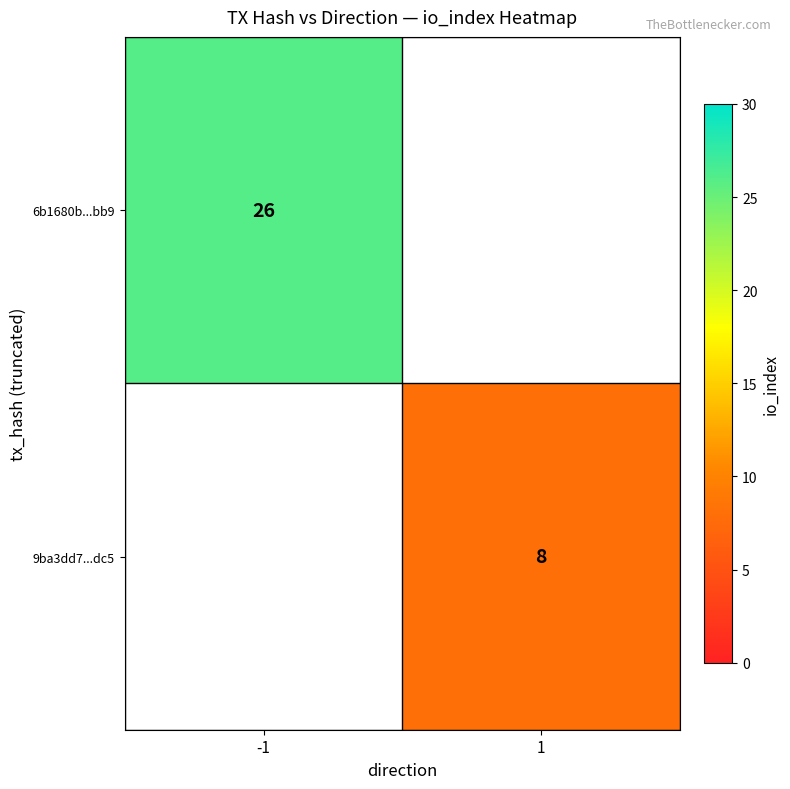

The 9ba3dd7...dc5 series shows 14 at 1. True or false?

False